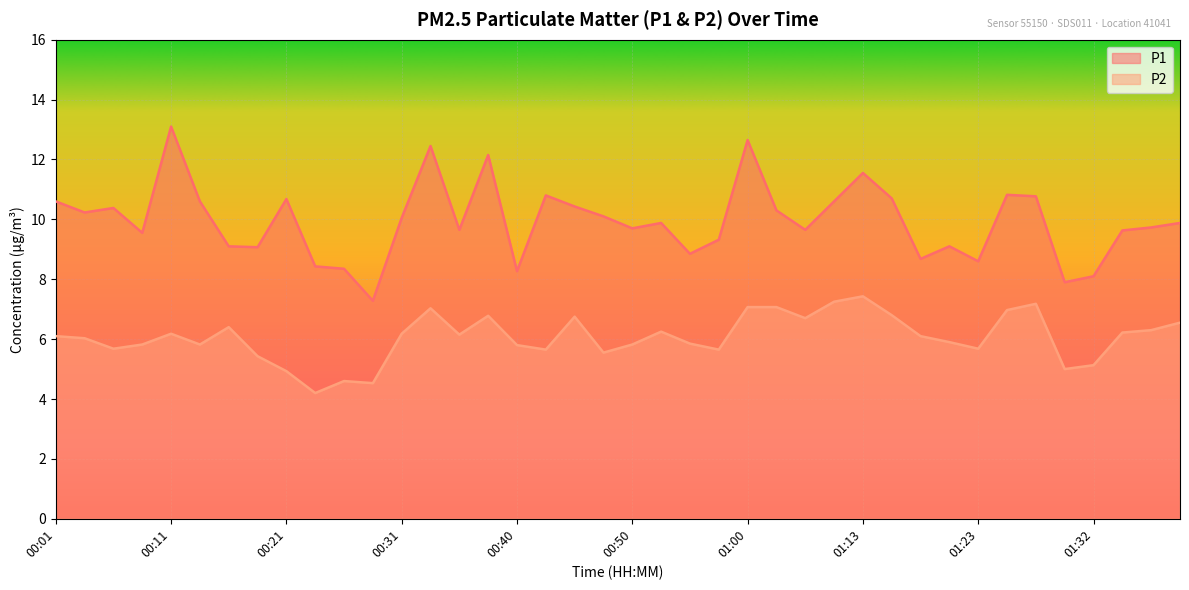

Where is P1 nearest to the value 10?

00:31